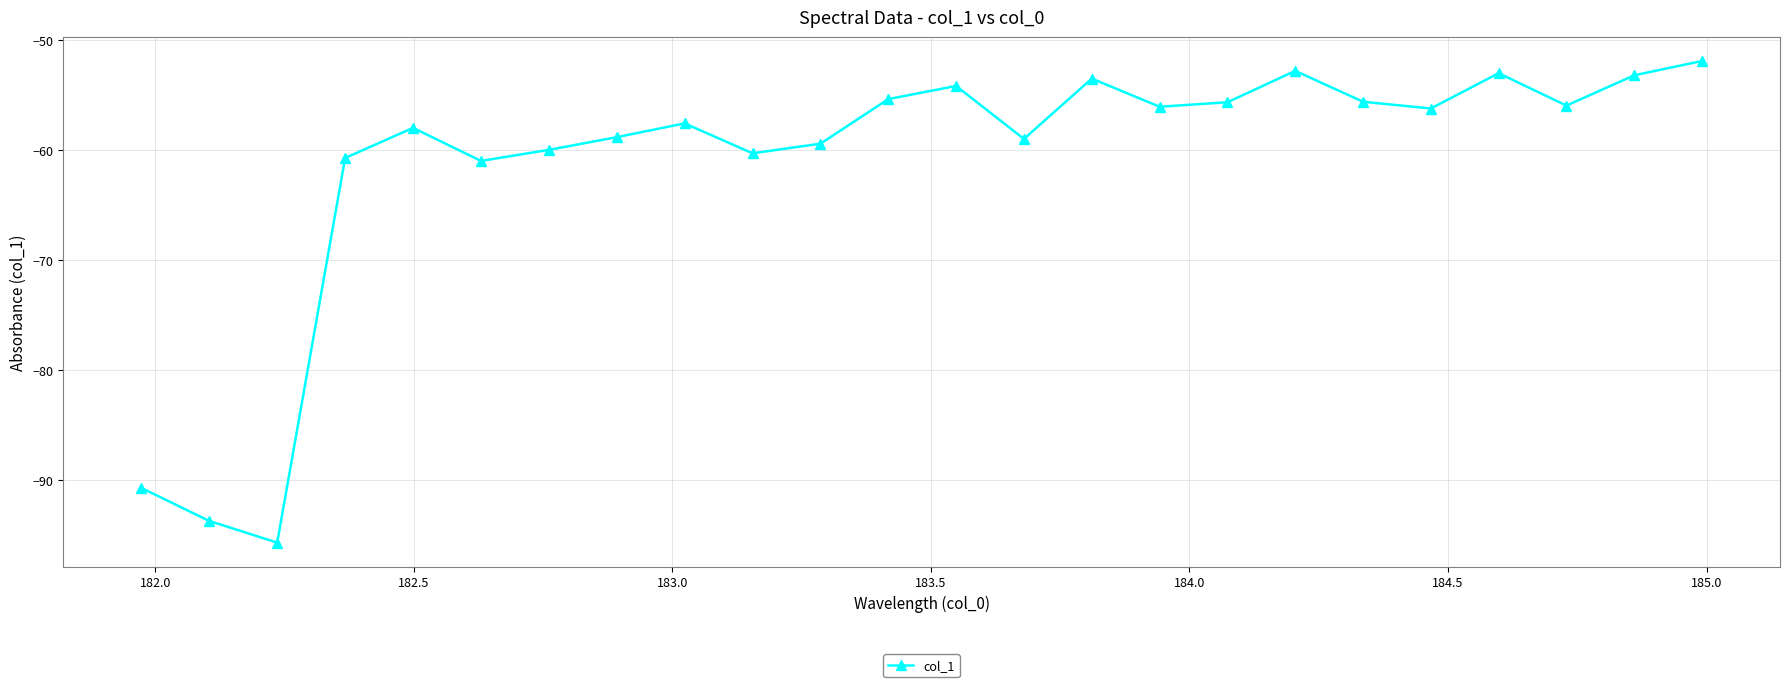

What is the smallest value displayed?

-95.7